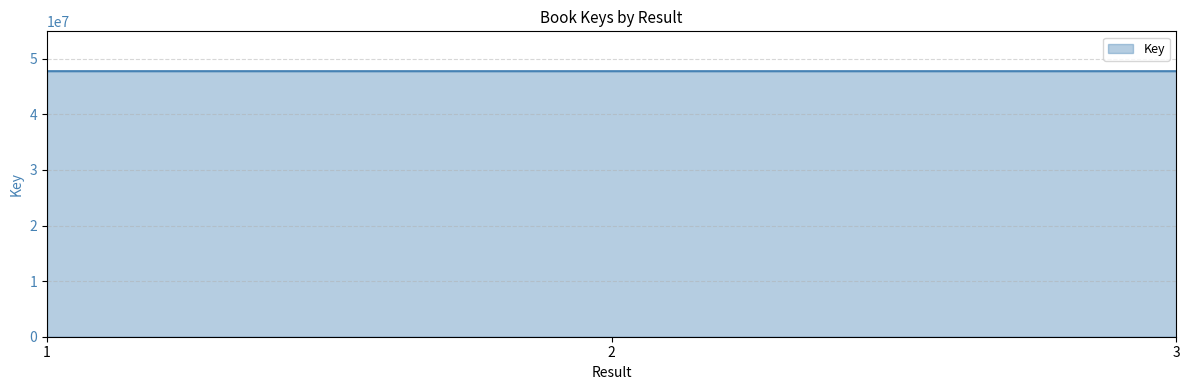

Count the number of data series in this chart.

1